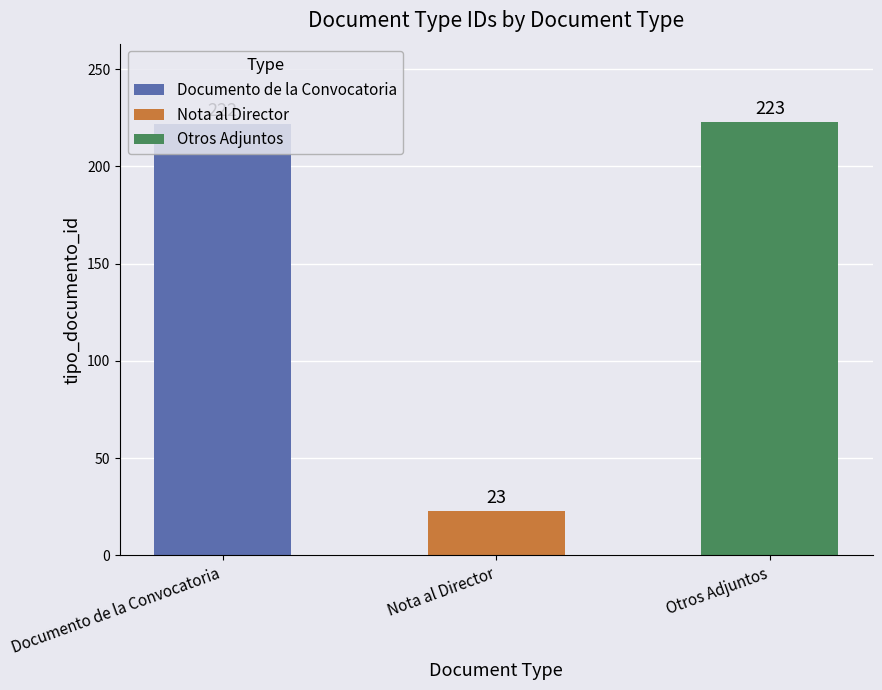

What is the greatest value displayed?

223